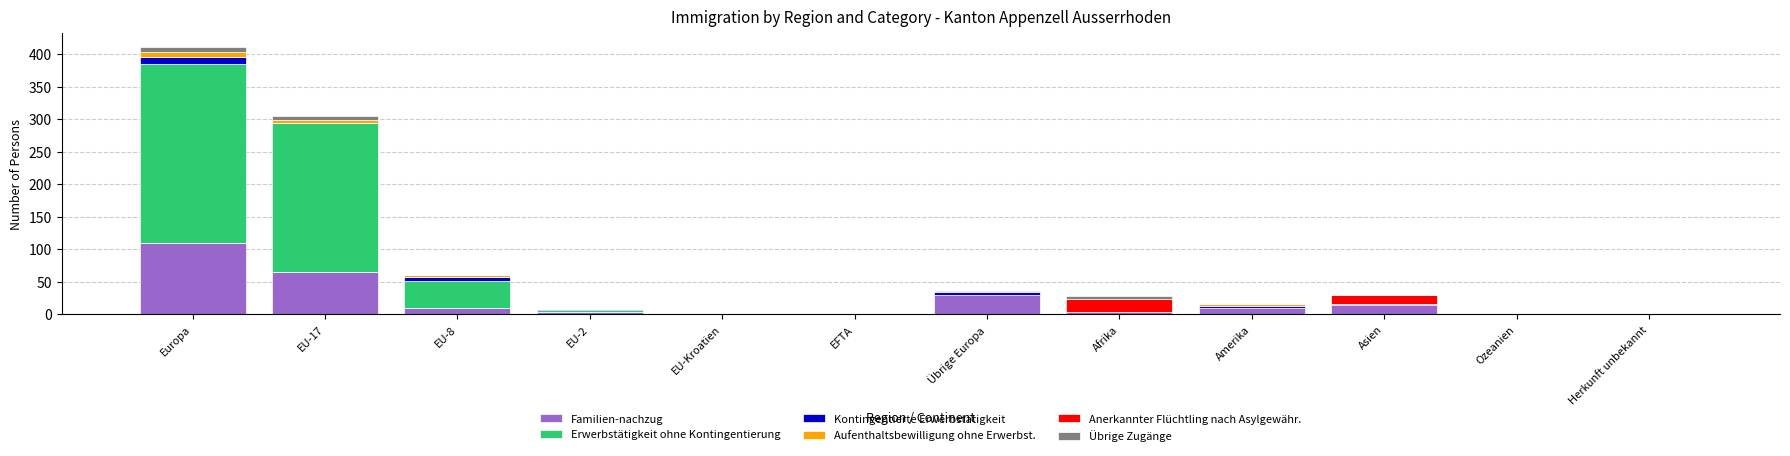

At which category is the sum across all series the highest?

Europa